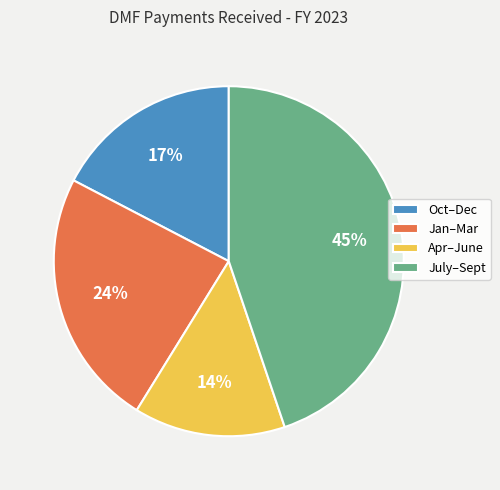

Count the number of slices in the pie.

4